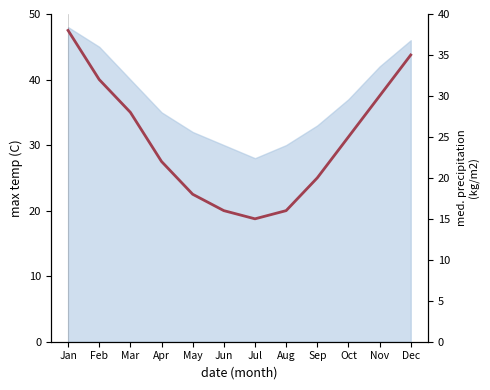

What is the difference between the maximum and second lowest values?

22